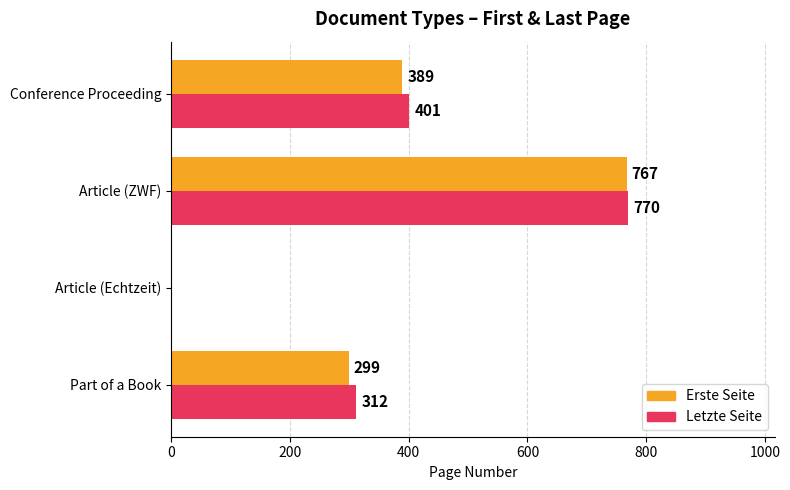

True or false: Erste Seite has a value of 1159 at Article (ZWF).

False